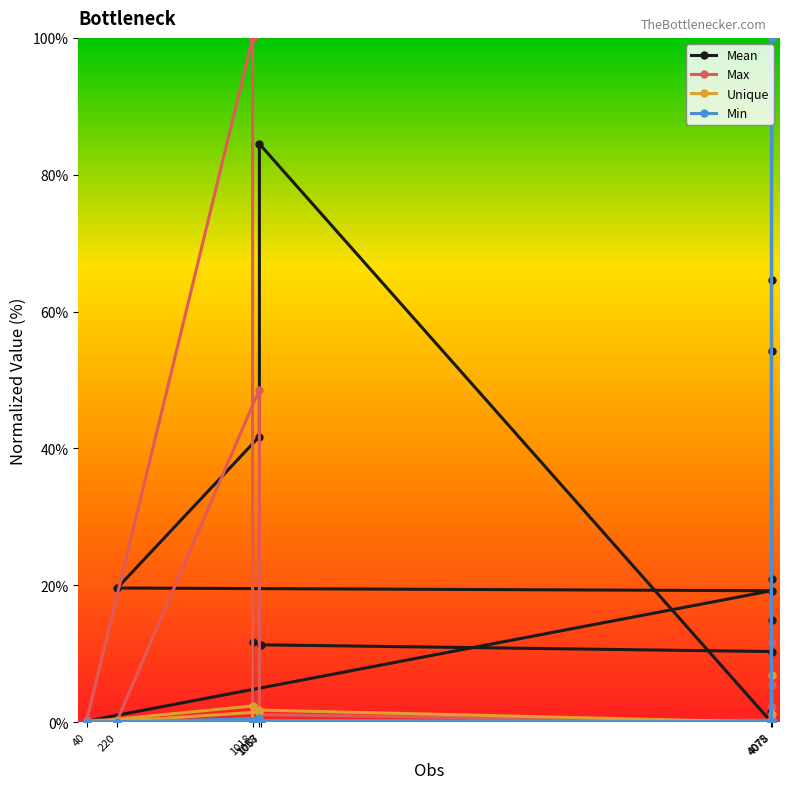

How many data points in Unique are above 0?

15